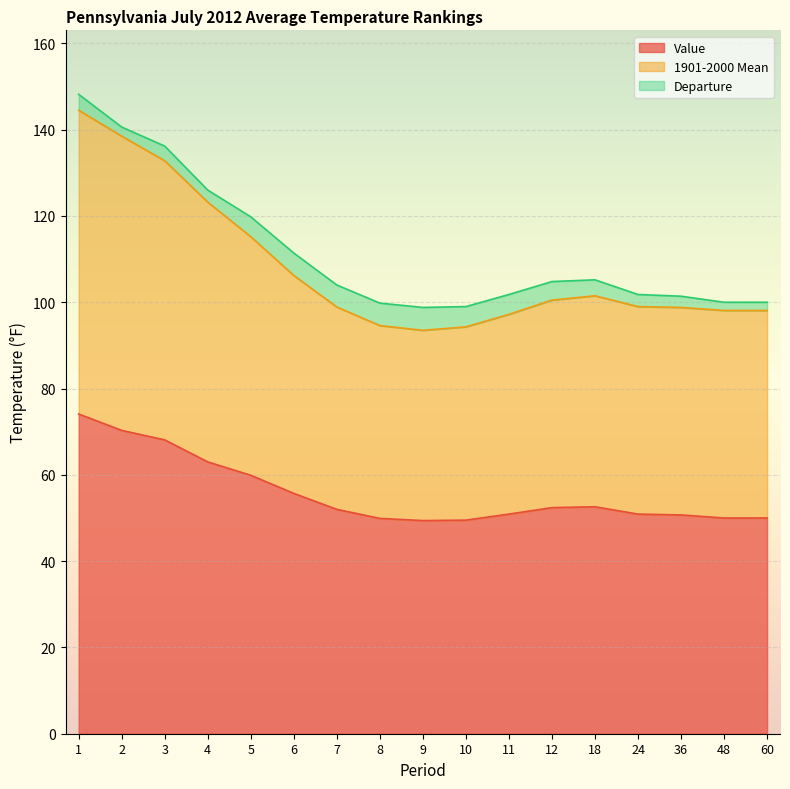

What are all the series names shown in the legend?

Value, 1901-2000 Mean, Departure